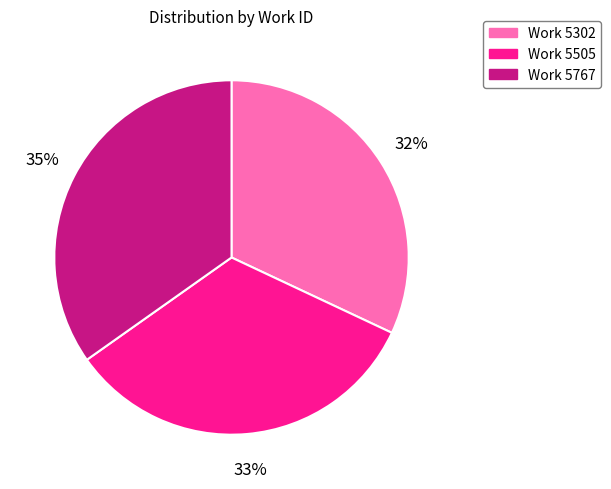

Combined, do Work 5505 and Work 5302 account for over 50%?

Yes